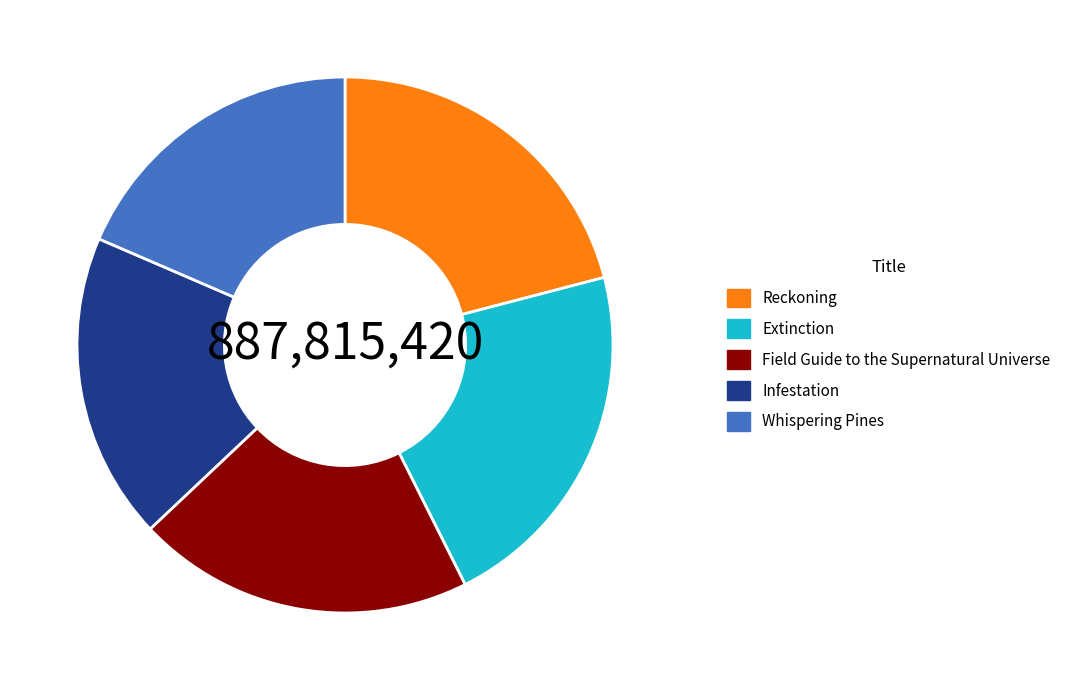

Do Reckoning and Infestation together represent more than half of the pie?

No